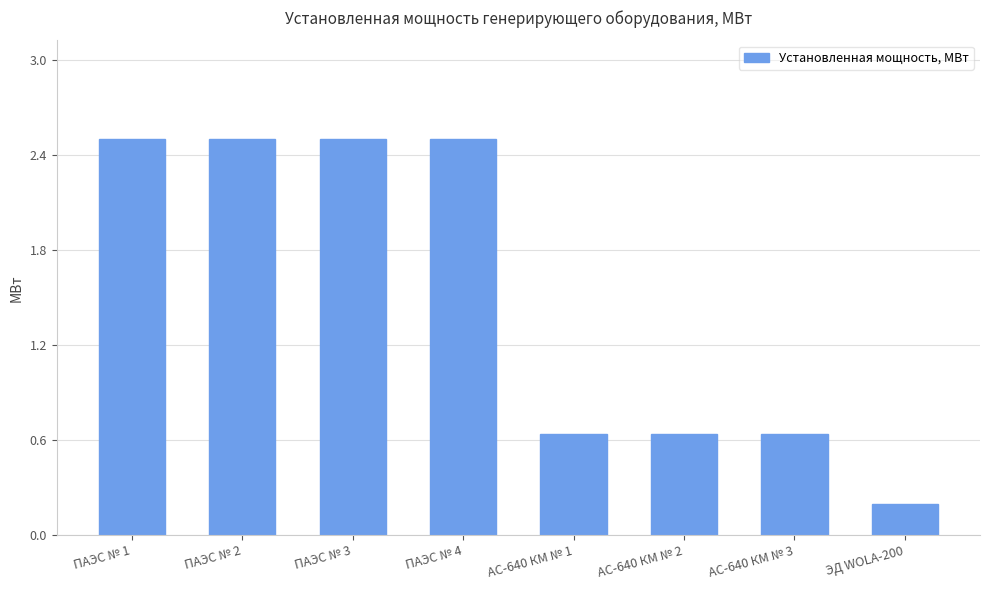

The value at ЭД WOLA-200 is 0.2. True or false?

True